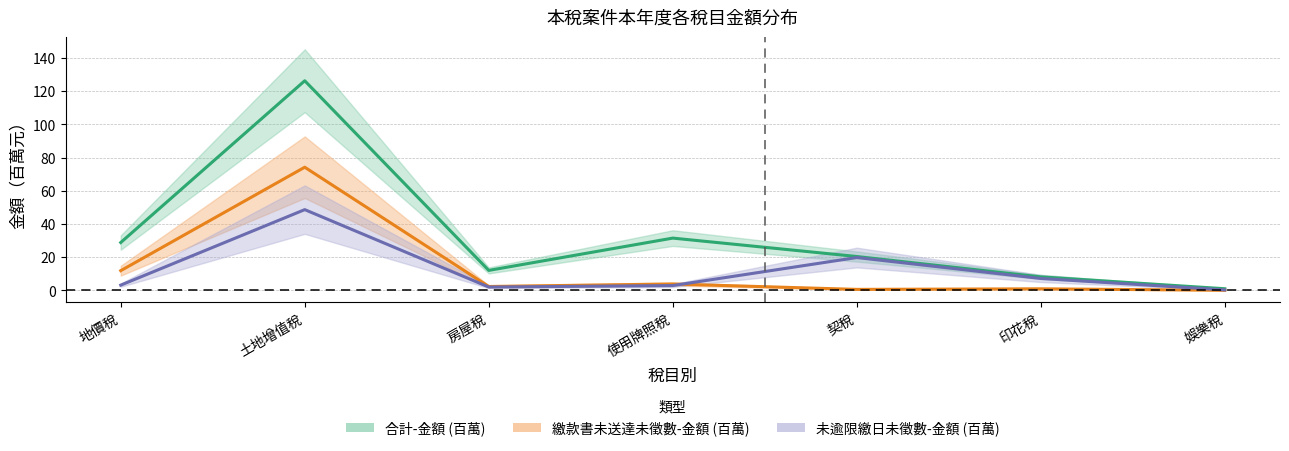

Rank the categories by 繳款書未送達未徵數-金額 value from highest to lowest.

土地增值稅, 地價稅, 使用牌照稅, 房屋稅, 印花稅, 契稅, 娛樂稅